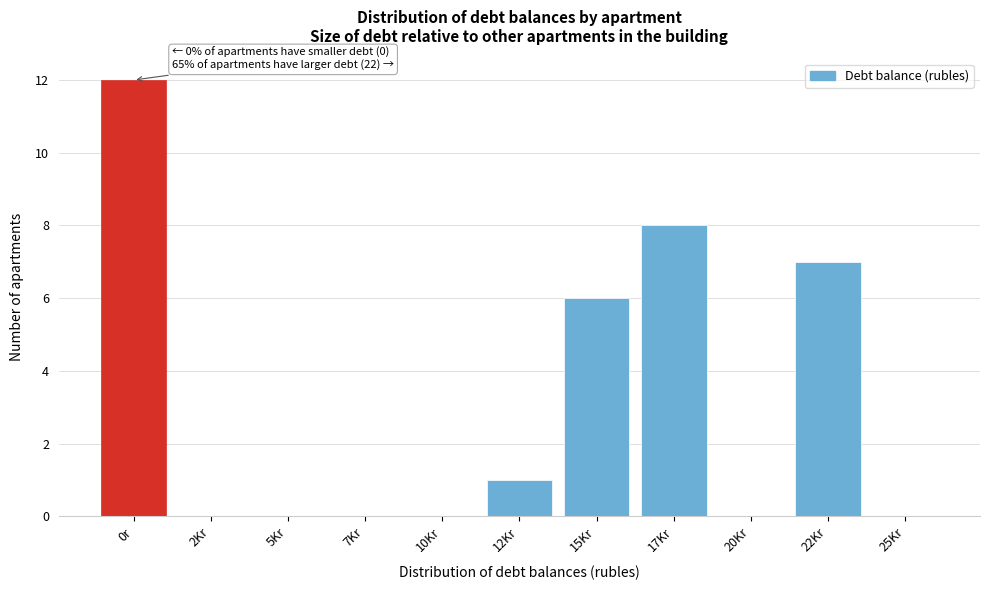

Reading right to left, list all the values displayed in this chart.

25Kr=0	22Kr=7	20Kr=0	17Kr=8	15Kr=6	12Kr=1	10Kr=0	7Kr=0	5Kr=0	2Kr=0	0r=12